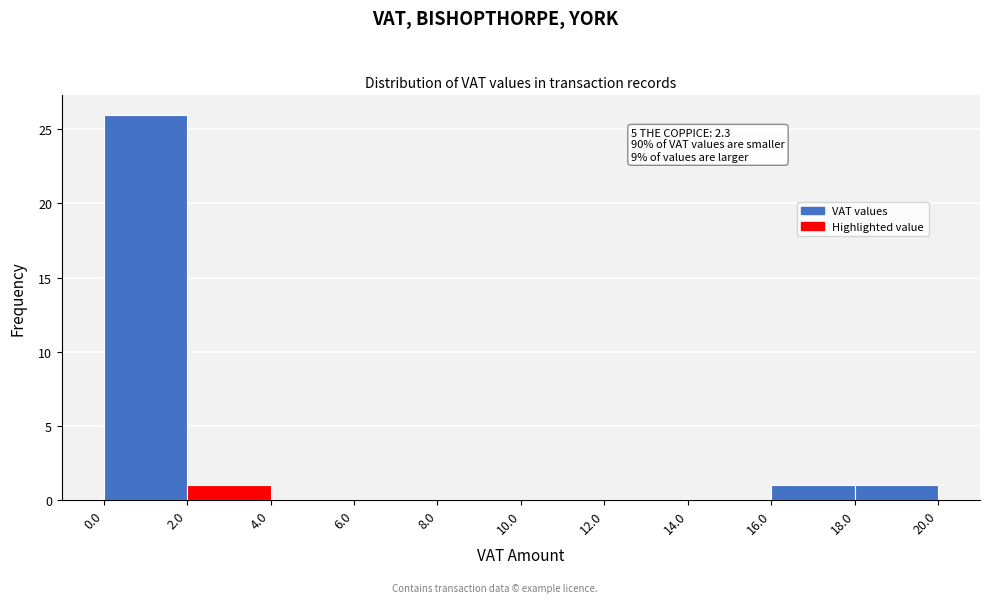

Which range on the x-axis has the tallest bar?

0.0 to 2.0